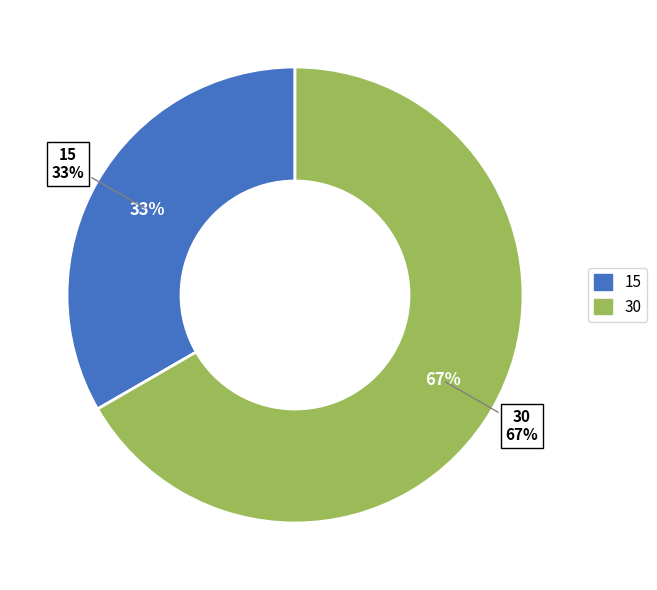

Approximately how many times larger is the value at 30 compared to 15?

2.0